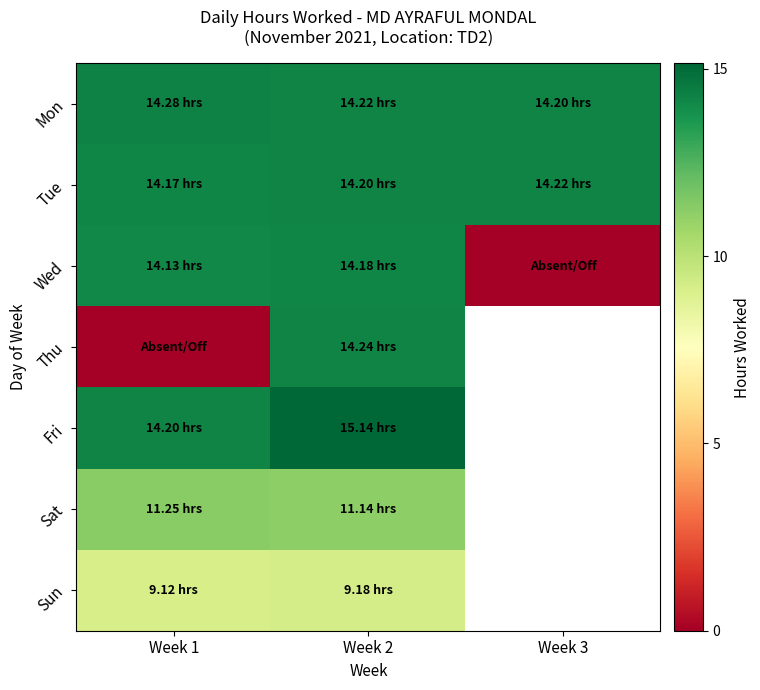

True or false: Sun has a value of 9.2 at Week 2.

True